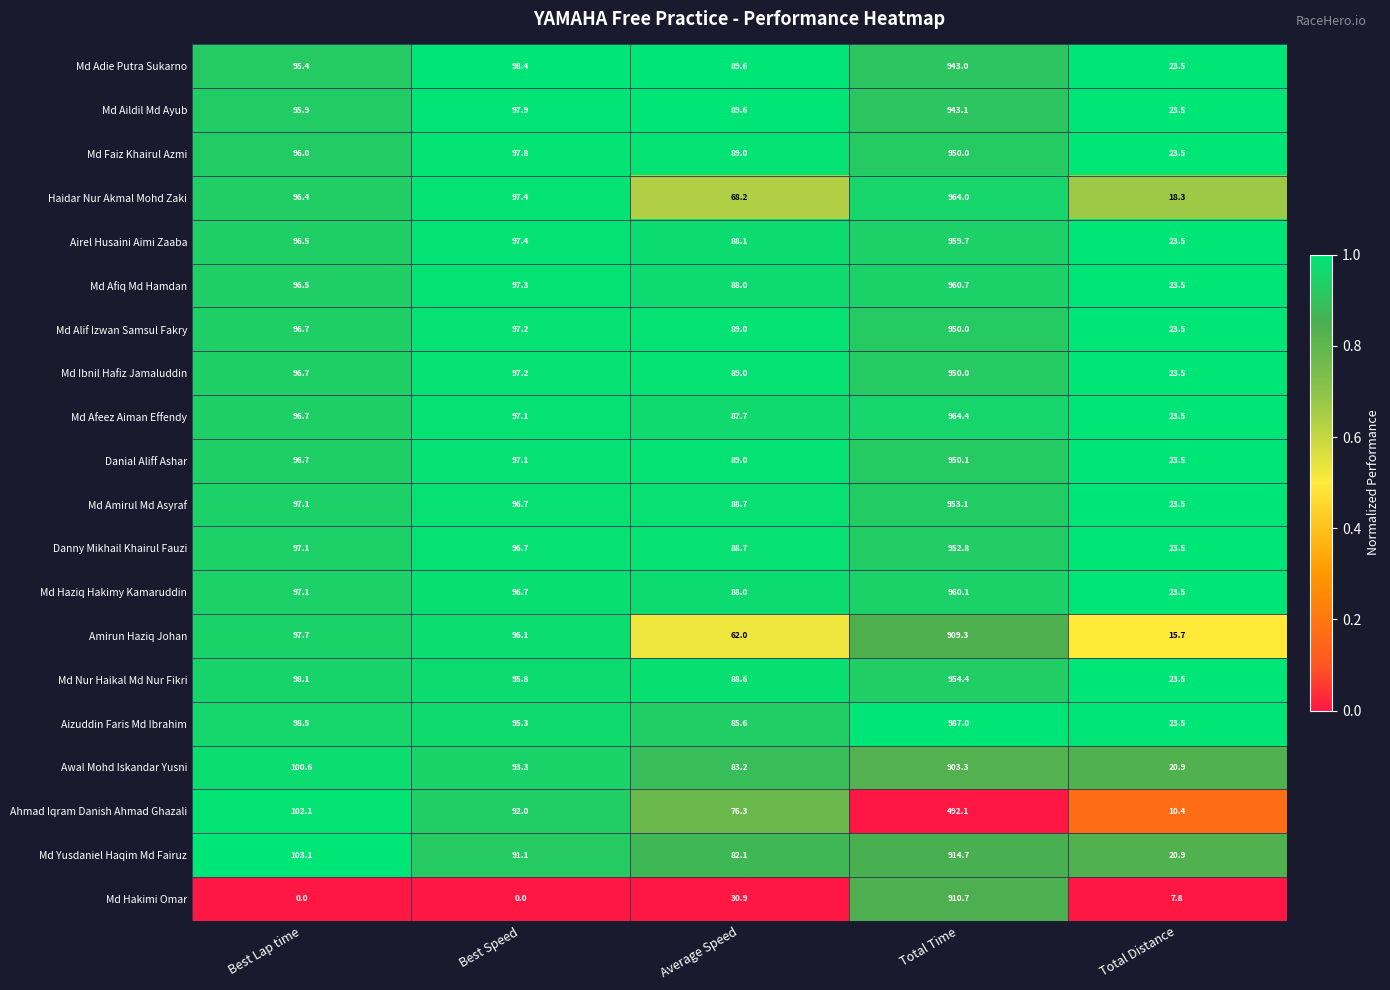

What is the total value across all series at Average Speed?

1641.3